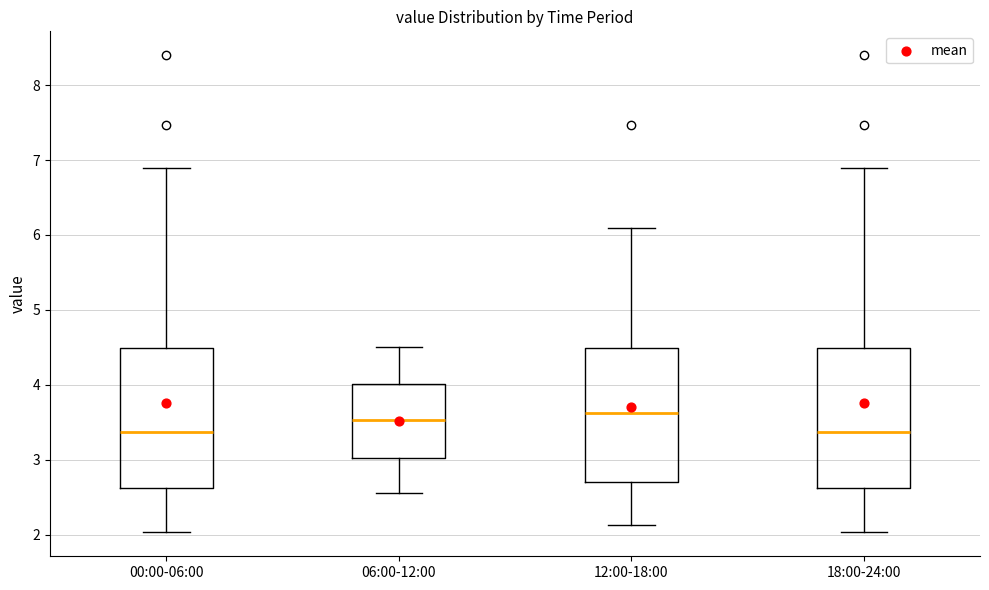

Reading left to right, read every box against the y-axis: the position of its median line, the range the box covers, and the ends of its whiskers. The values are not printed on the chart, so give them approximately, as read against the axis.

00:00-06:00: median 3.4, box 2.6 to 4.5, whiskers 2.0 to 6.9
06:00-12:00: median 3.5, box 3.0 to 4.0, whiskers 2.6 to 4.5
12:00-18:00: median 3.6, box 2.7 to 4.5, whiskers 2.1 to 6.1
18:00-24:00: median 3.4, box 2.6 to 4.5, whiskers 2.0 to 6.9